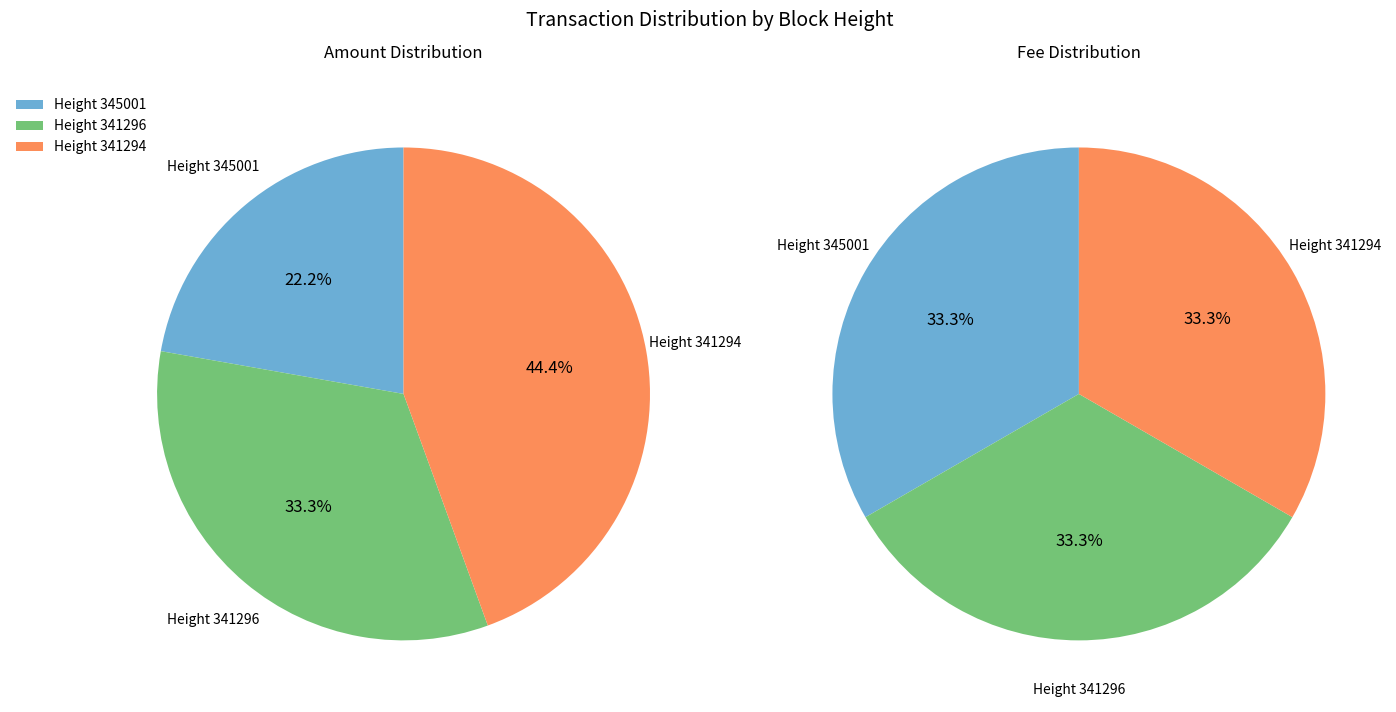

To the nearest percent, what is the difference between the largest and smallest slice percentages?

22%